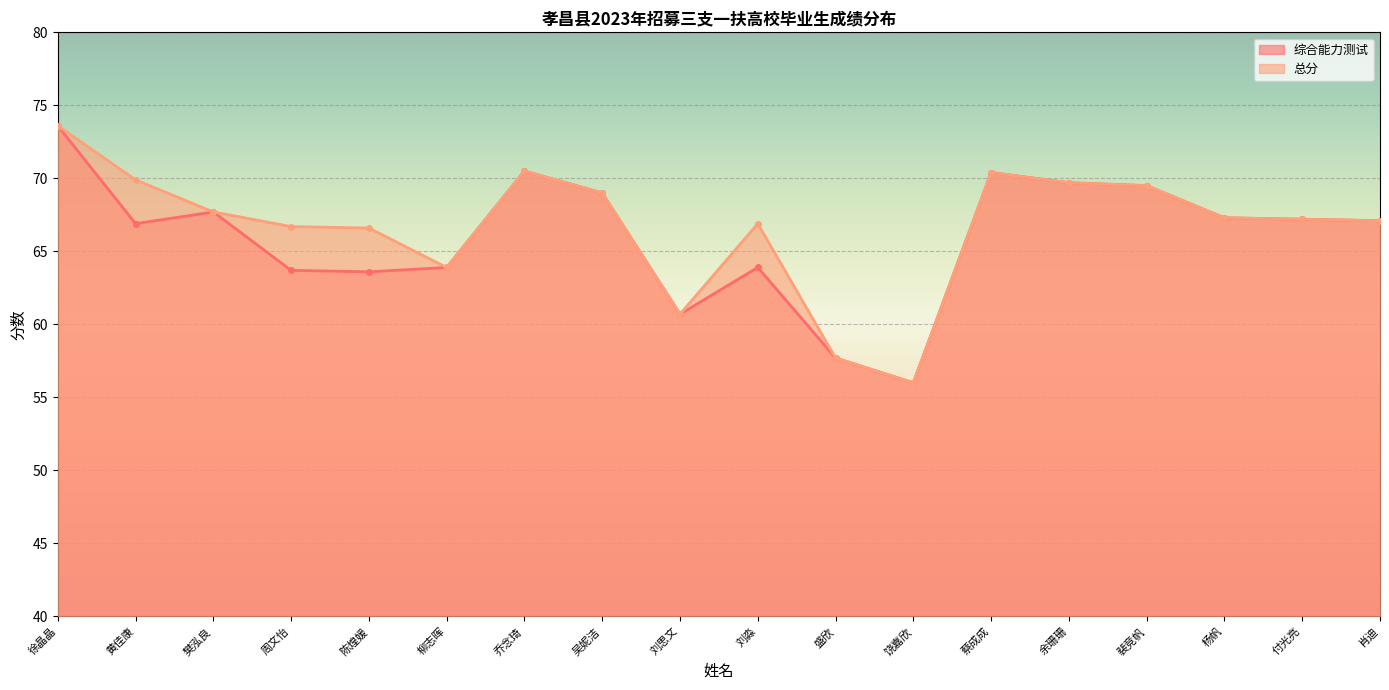

How many data points in 综合能力测试 are above 67?

10